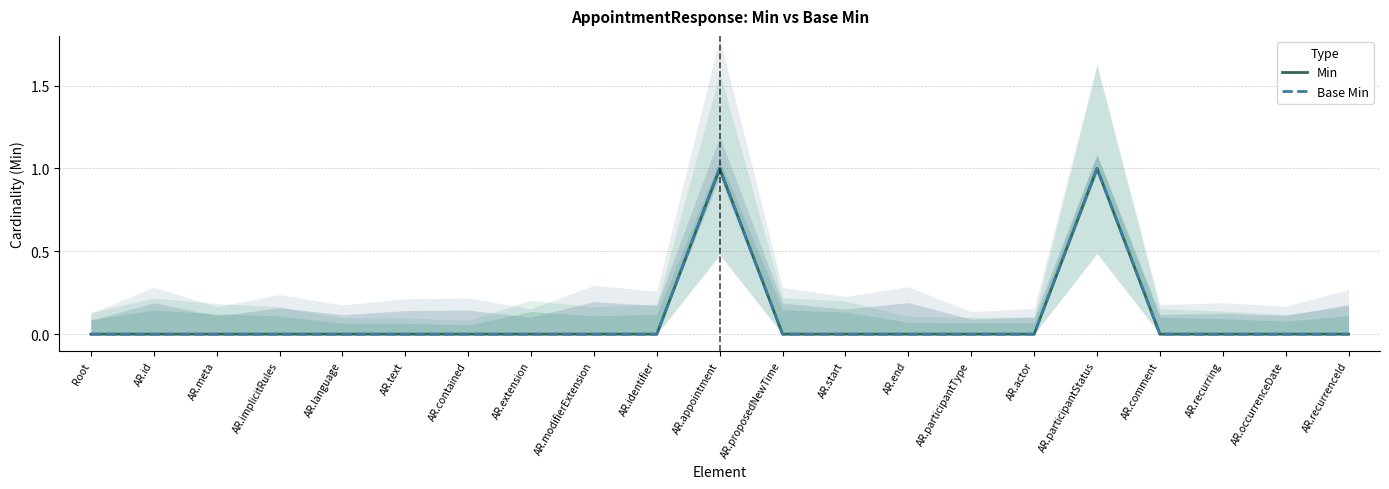

How many values in the Base Min series exceed 0?

2